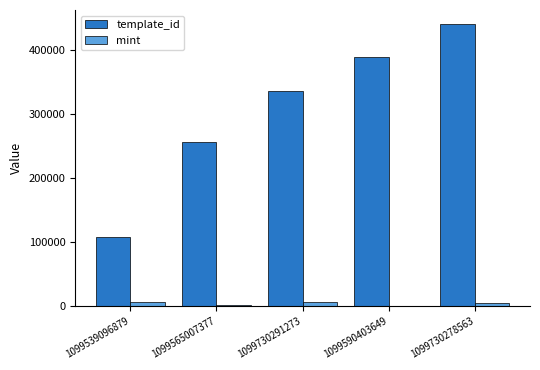

The mint series shows 154 at 1099590403649. True or false?

True